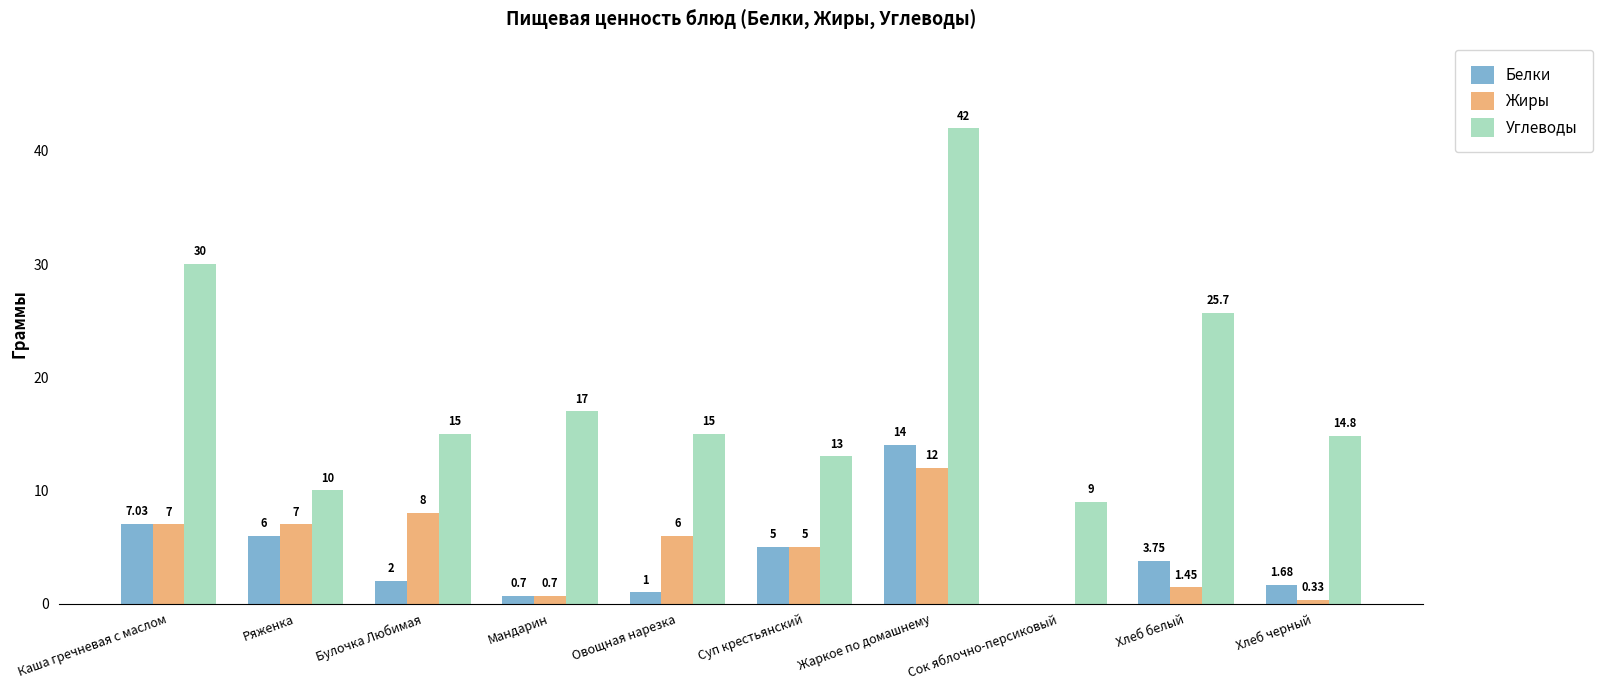

The Жиры series shows 20.0 at Жаркое по домашнему. True or false?

False